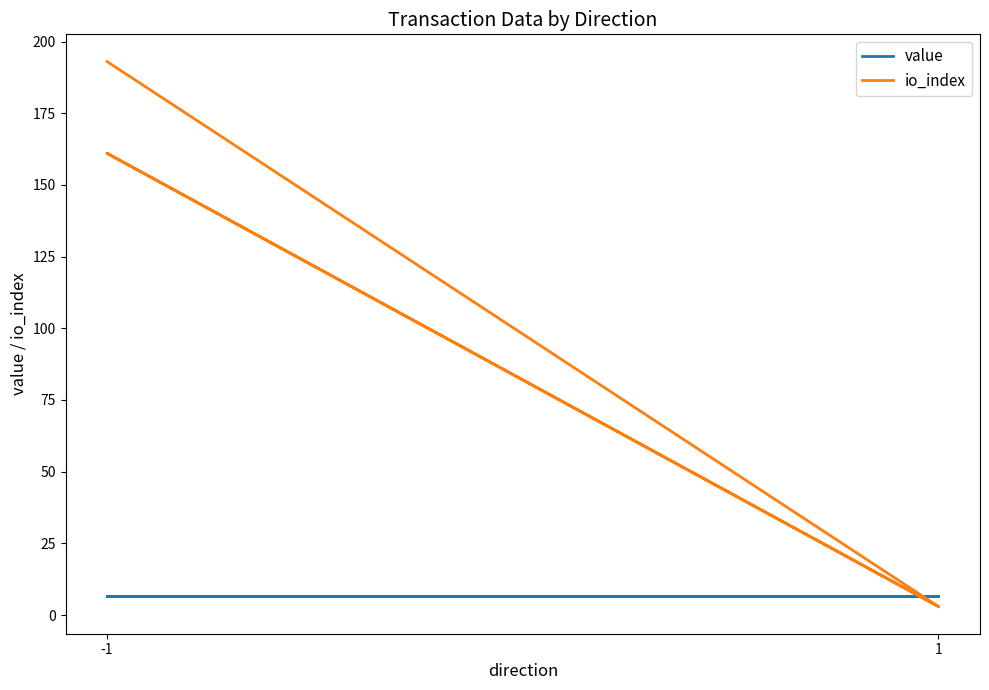

In io_index, how many points are higher than both neighbors (excluding endpoints)?

1